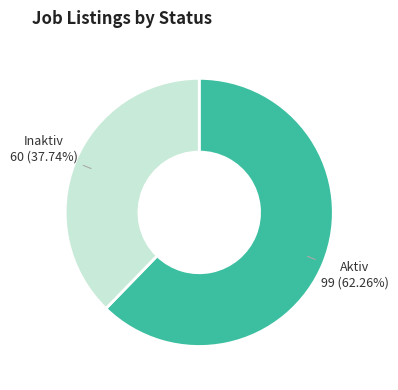

Is there a majority slice in this chart?

Yes